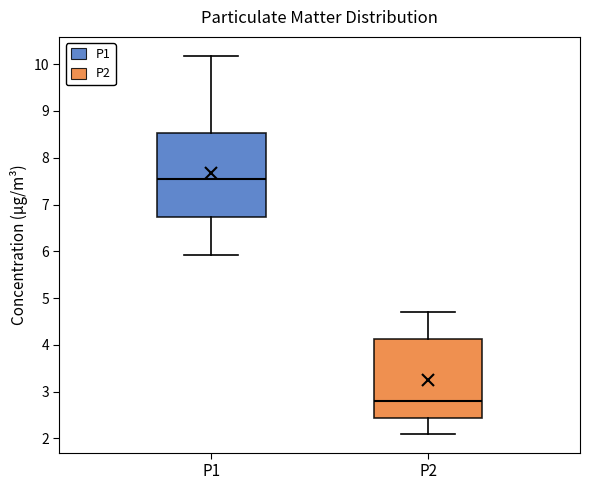

Which box is the tallest, from its lower edge to its upper edge?

P1